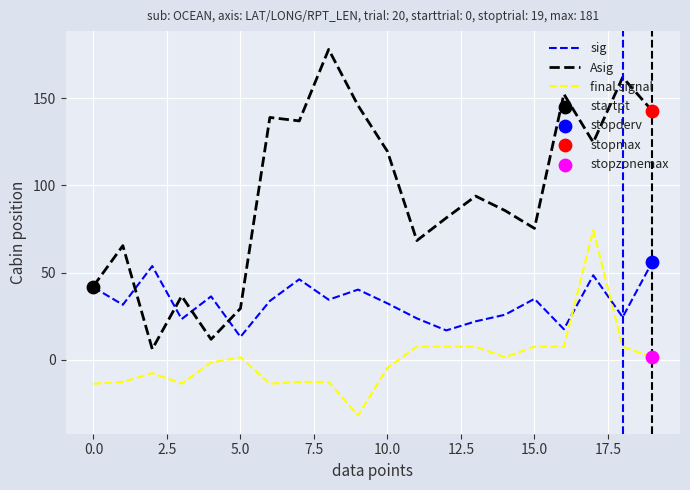

Which series has the largest total across all categories?

Asig